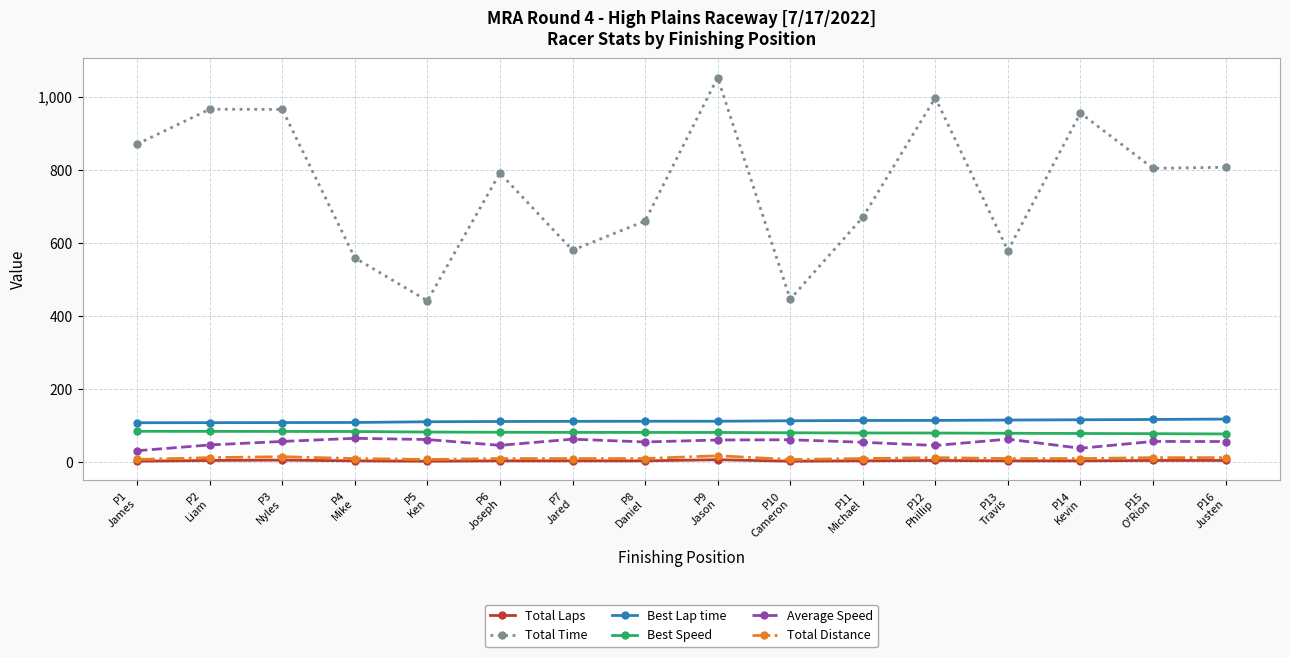

What is the difference between the highest and lowest values at P3
Nyles?

959.8